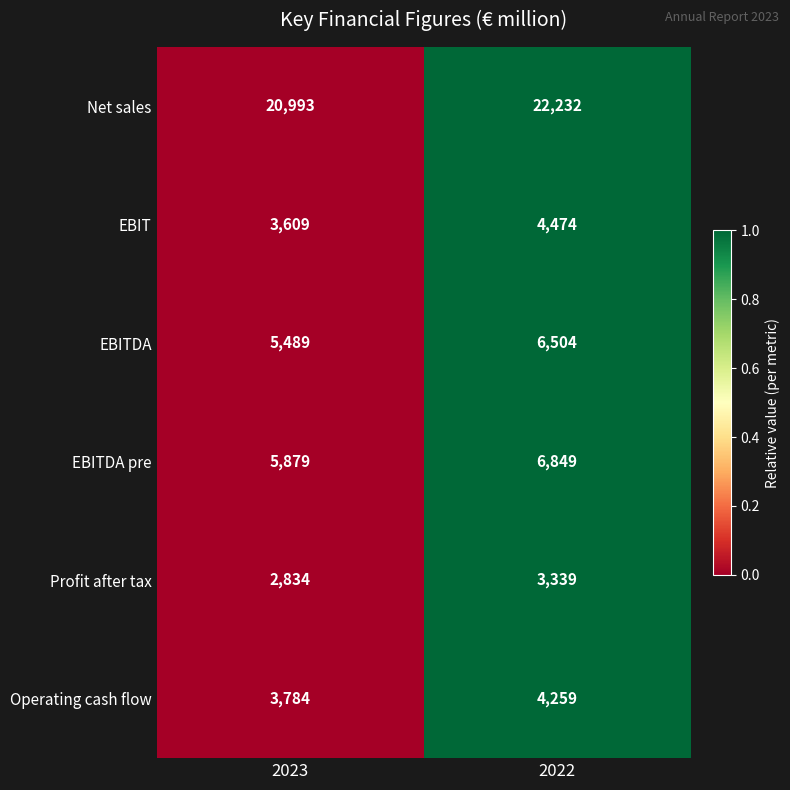

What is the sum of all EBITDA pre values?

12728